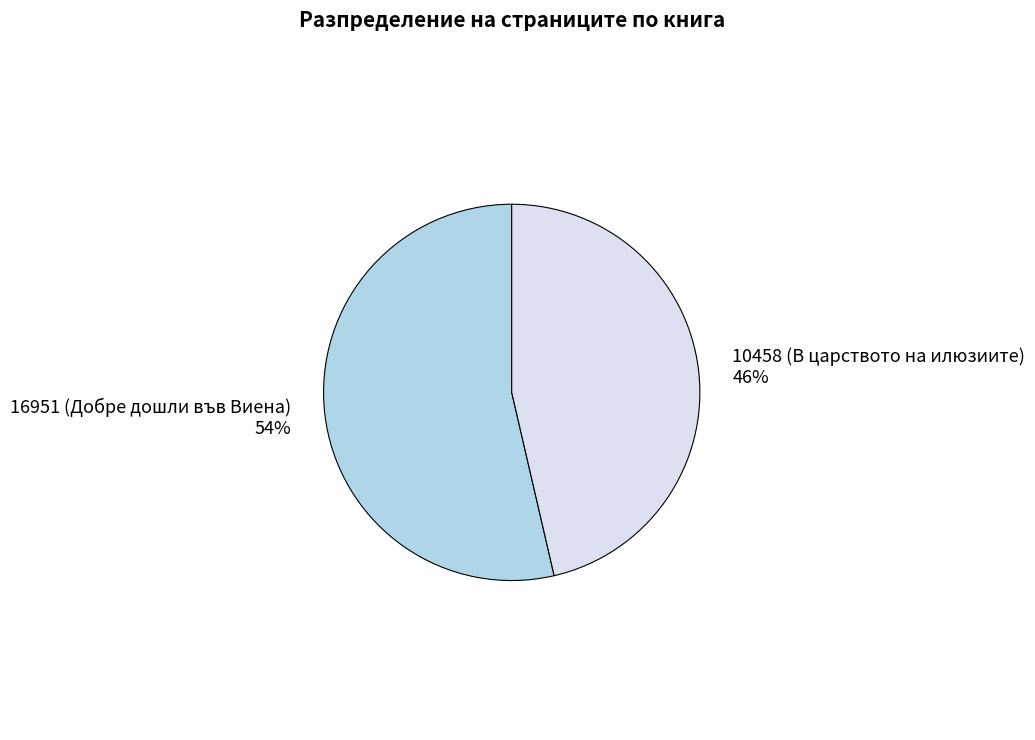

Do 10458 (В царството на илюзиите) 46% and 16951 (Добре дошли във Виена) 54% together represent more than half of the pie?

Yes